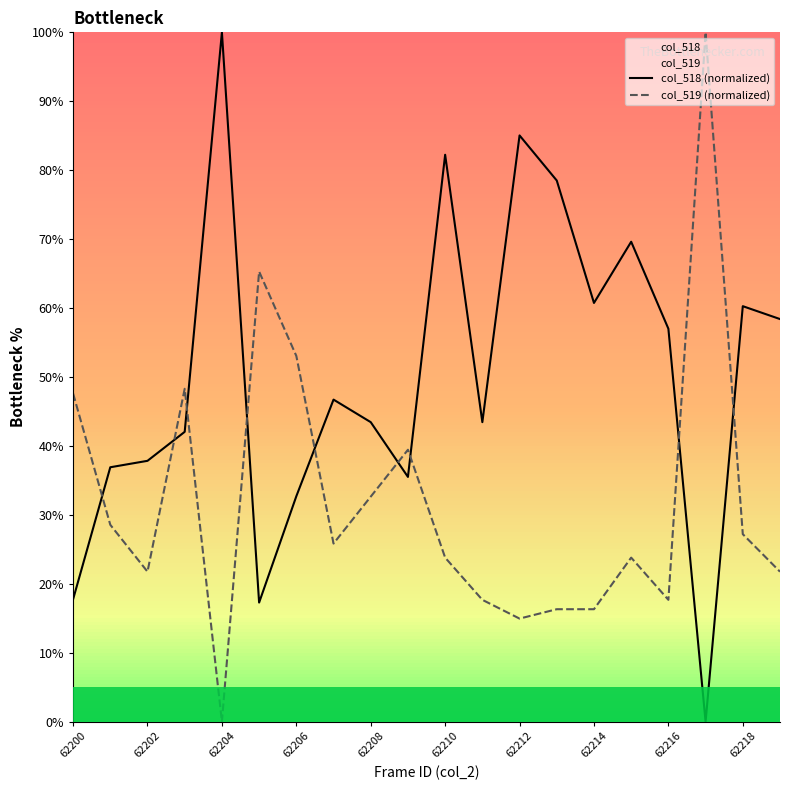

How many times do col_518 (normalized) and col_519 (normalized) cross each other?

9